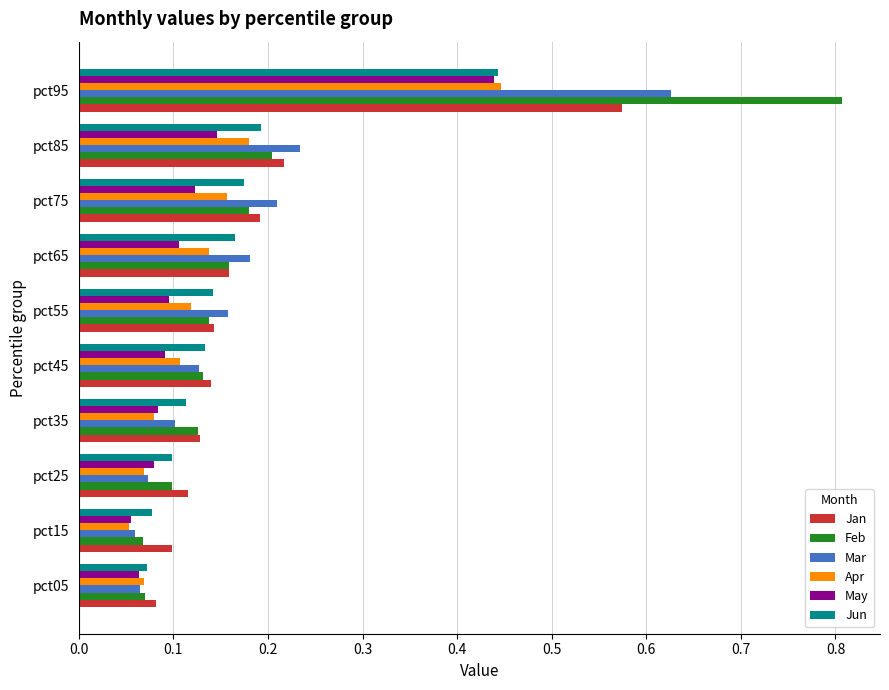

Which category has the highest value in the Mar series?

pct95